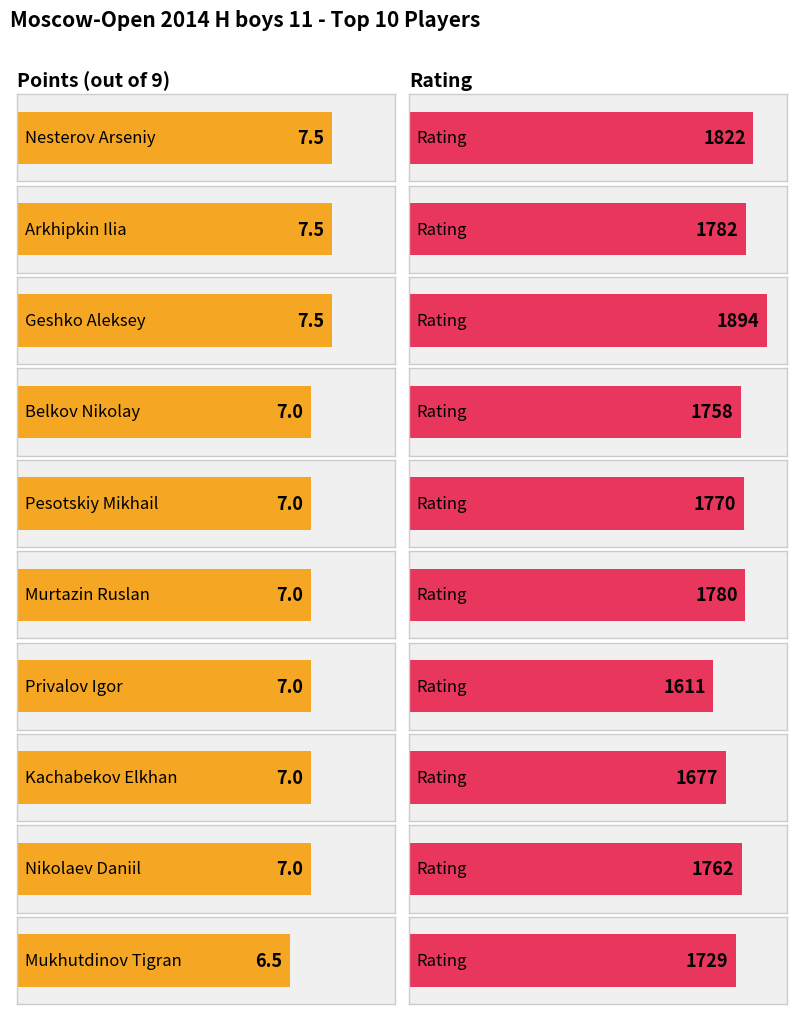

Is the value of Points at Geshko Aleksey greater than the value of Rating at Murtazin Ruslan?

No